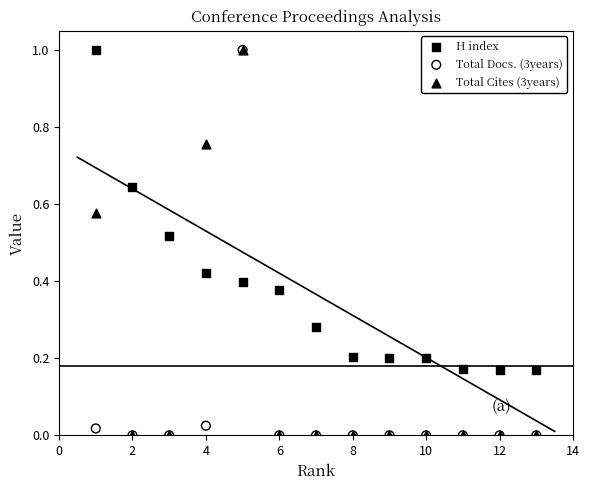

What are all the series names shown in the legend?

H index, Total Docs. (3years), Total Cites (3years)